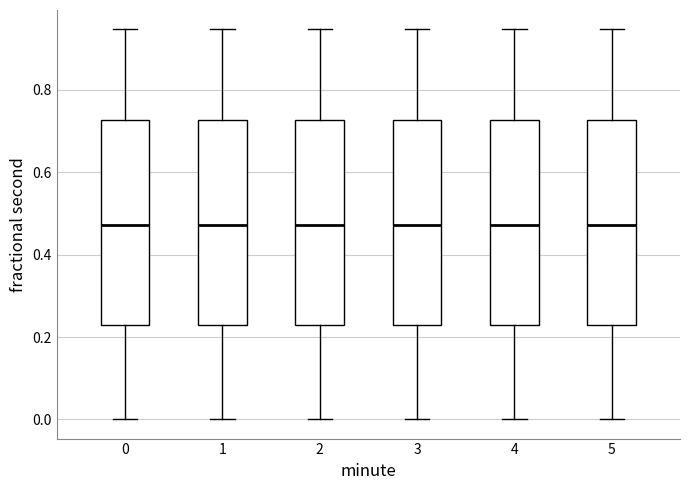

Where is the lower edge of the box at x = 1 on the y-axis? The values are not printed on the chart, so give them approximately, as read against the axis.

0.22